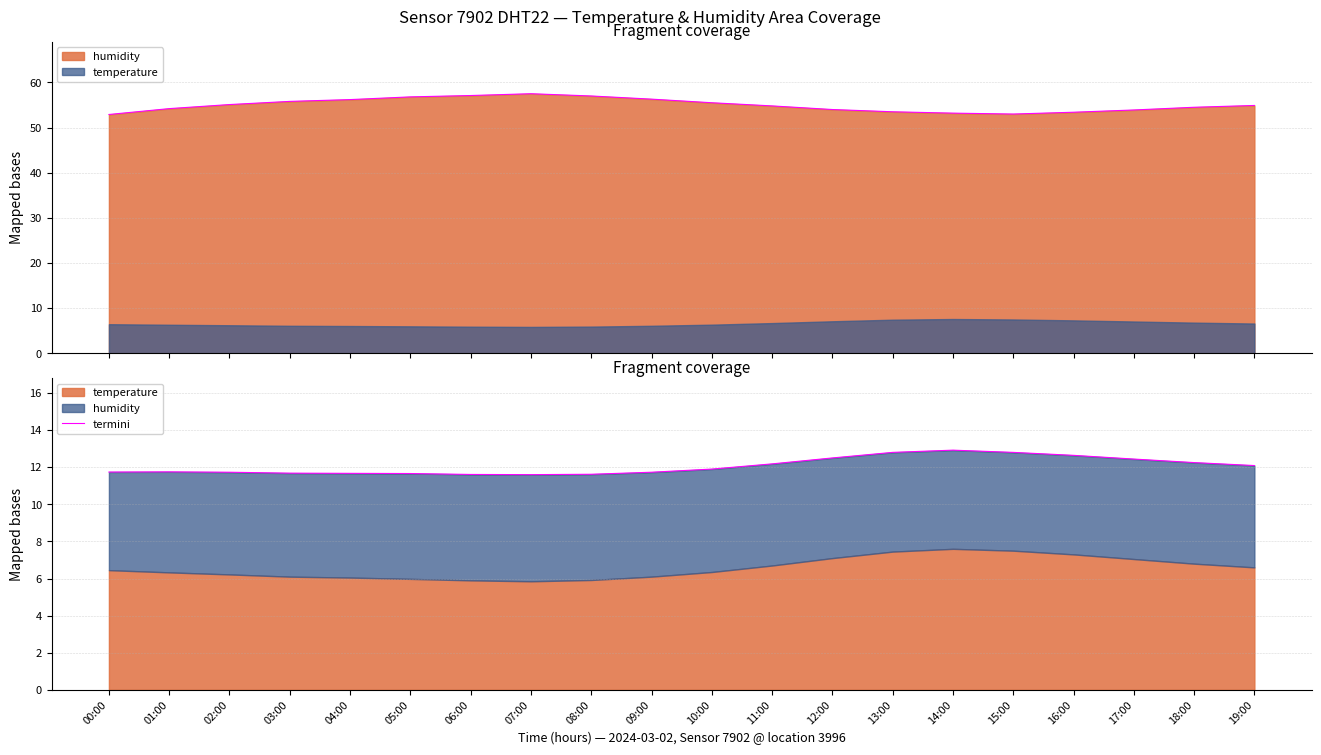

True or false: there are more than 2 points higher than both neighbors.

False